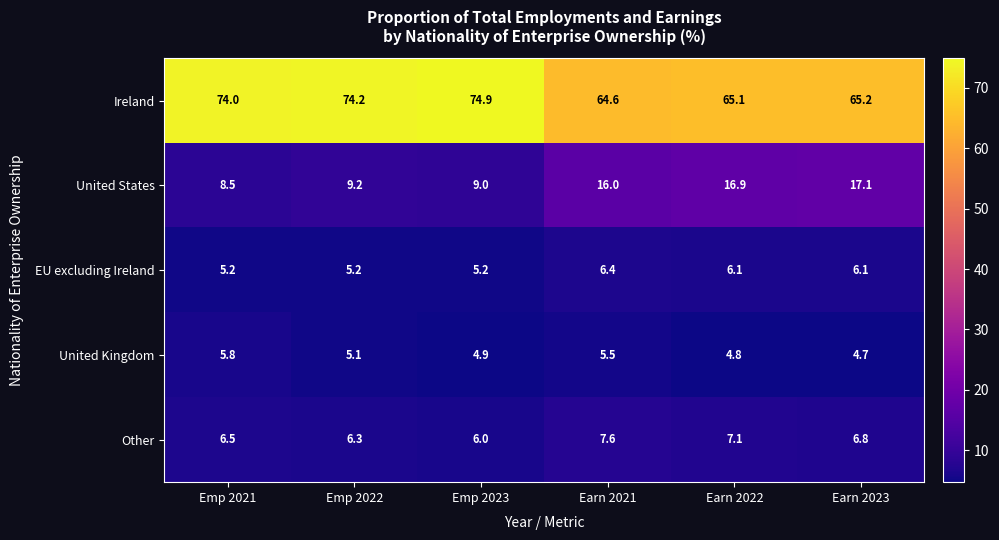

The value of EU excluding Ireland at Earn 2021 is 9.5. True or false?

False